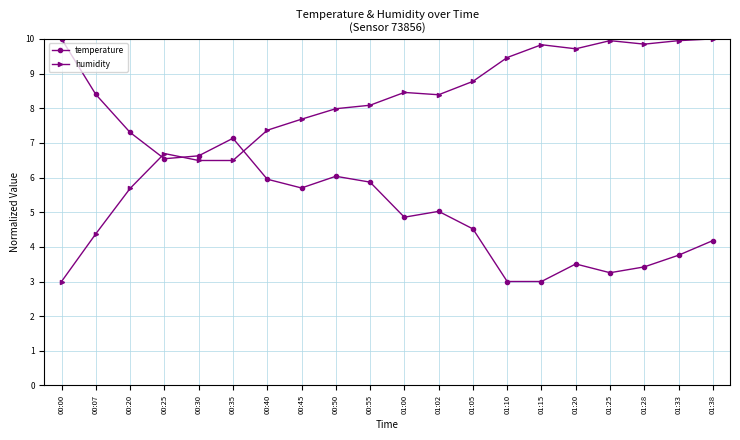

Where do temperature and humidity first cross each other?

00:20 and 00:25